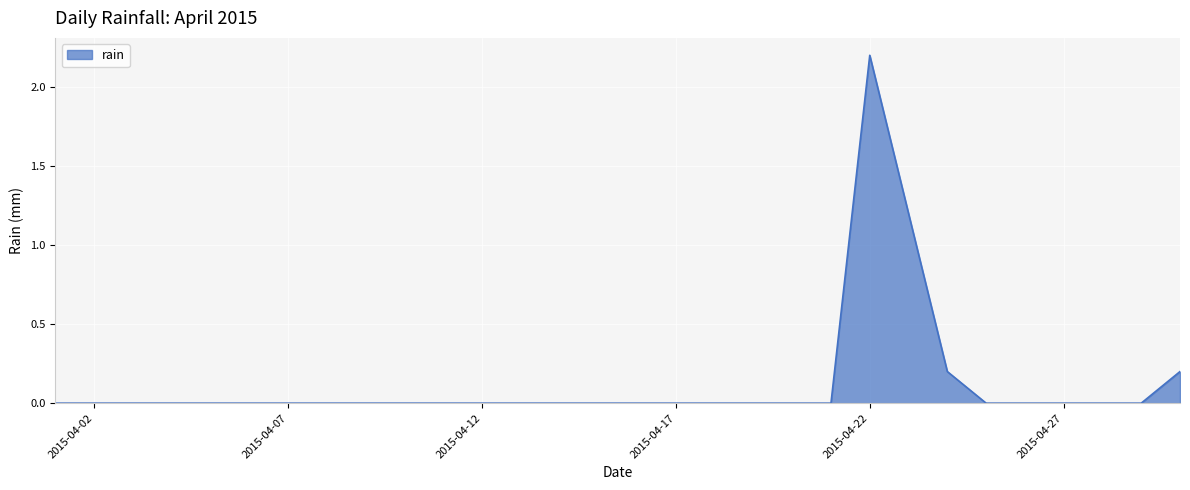

What is the greatest value displayed?

2.2